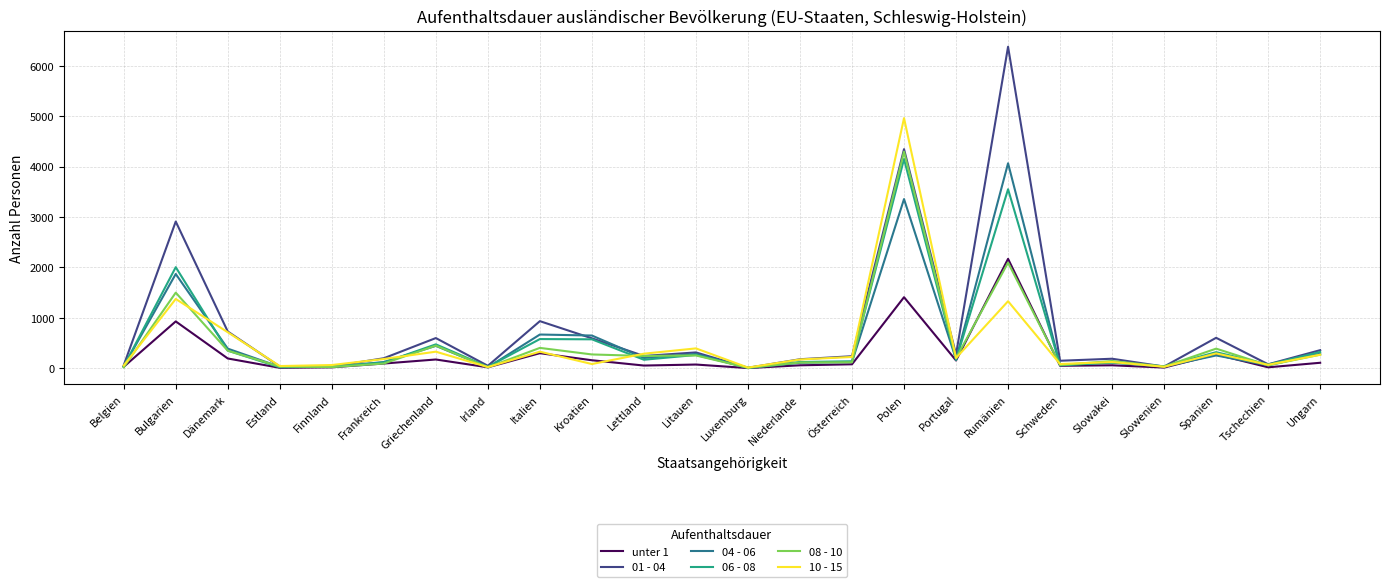

What are all the series names shown in the legend?

unter 1, 01 - 04, 04 - 06, 06 - 08, 08 - 10, 10 - 15